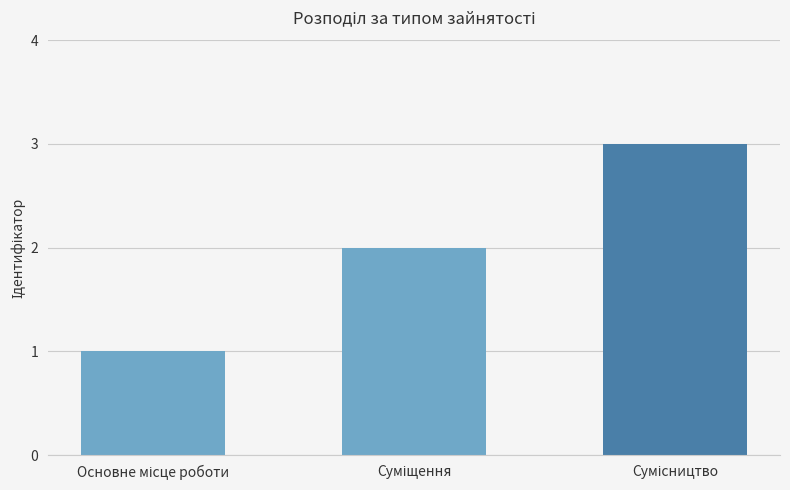

What is the sum of all values?

6